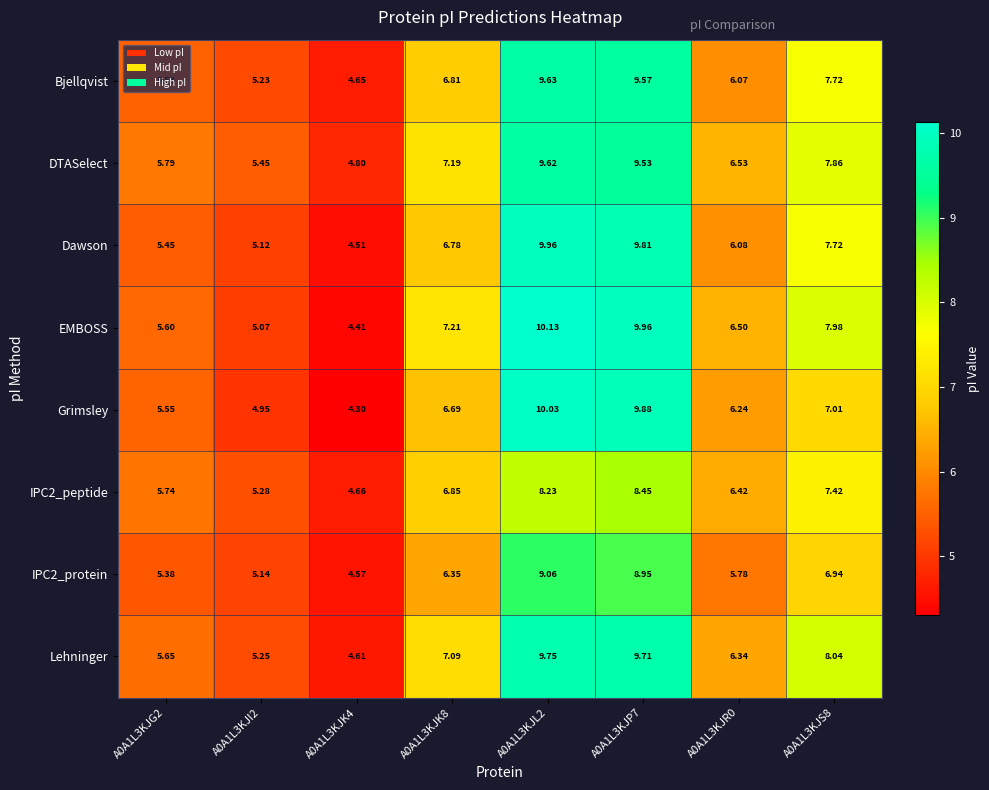

Which series has the largest total across all categories?

EMBOSS